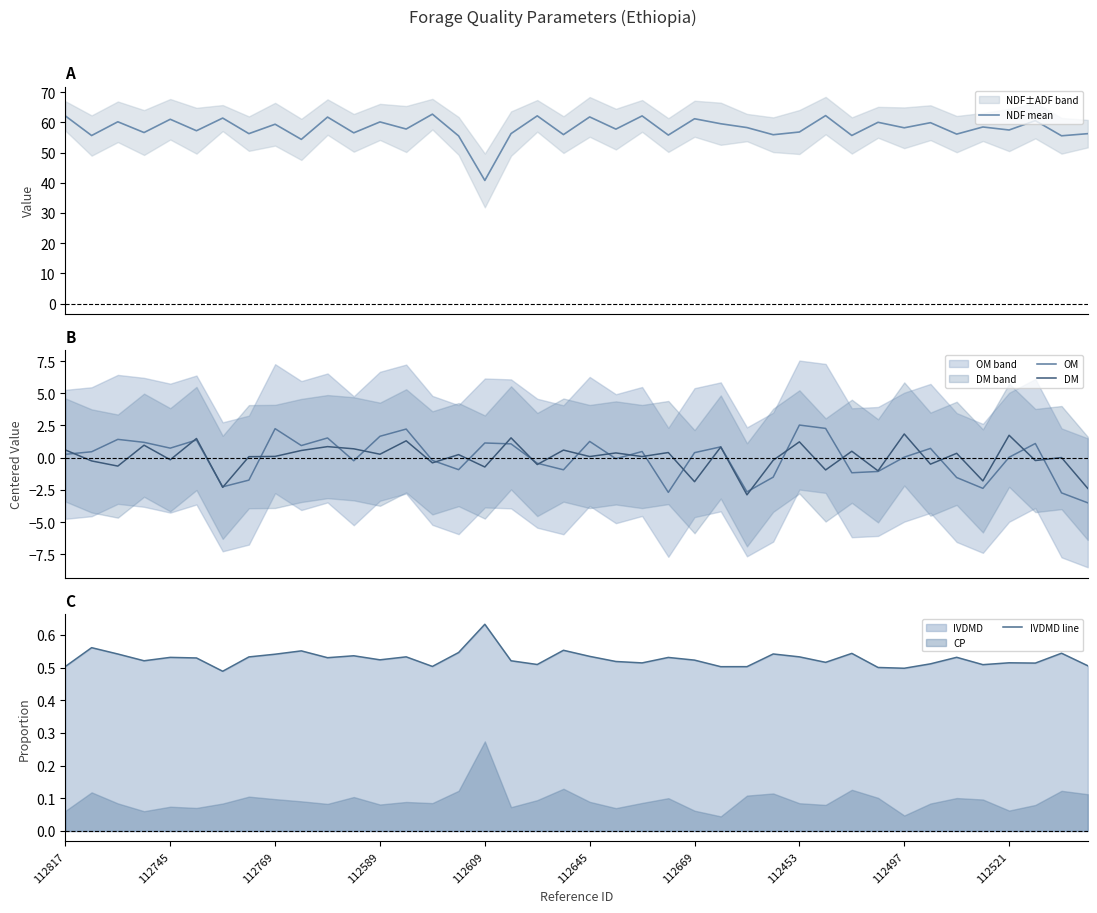

What is the lowest value of the OM series?

-3.5